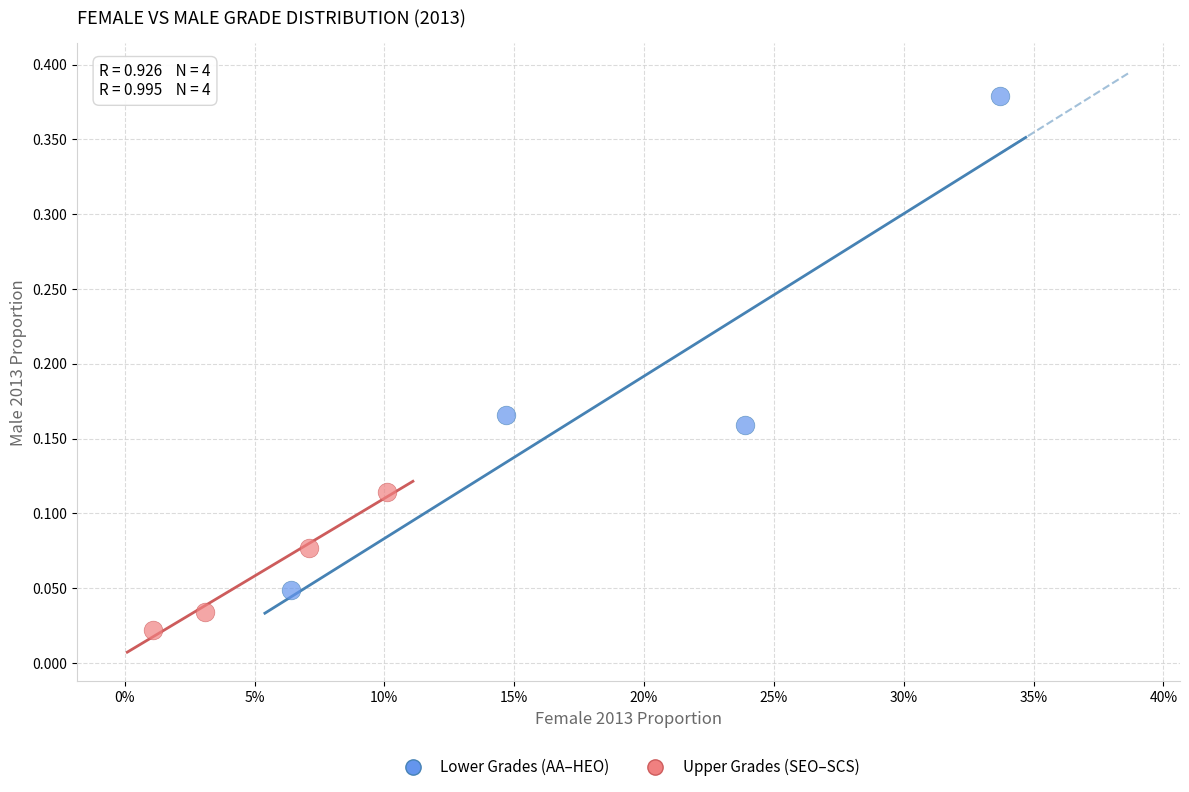

Which series has the widest spread of Y values?

Lower Grades (AA–HEO)